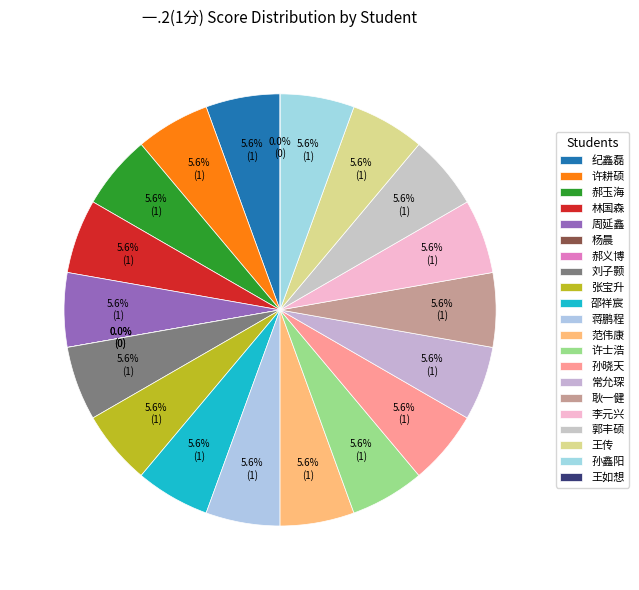

Rank the categories by value from highest to lowest.

纪鑫磊, 许耕硕, 郝玉海, 林国森, 周延鑫, 刘子颢, 张宝升, 邵祥宸, 蒋鹏程, 范伟康, 许士浩, 孙晓天, 常允琛, 耿一健, 李元兴, 郭丰硕, 王传, 孙鑫阳, 杨晨, 郝义博, 王如想